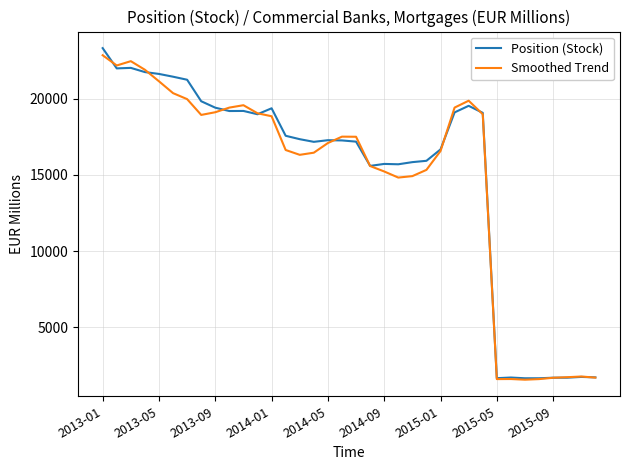

What is the smallest value displayed?

1567.6